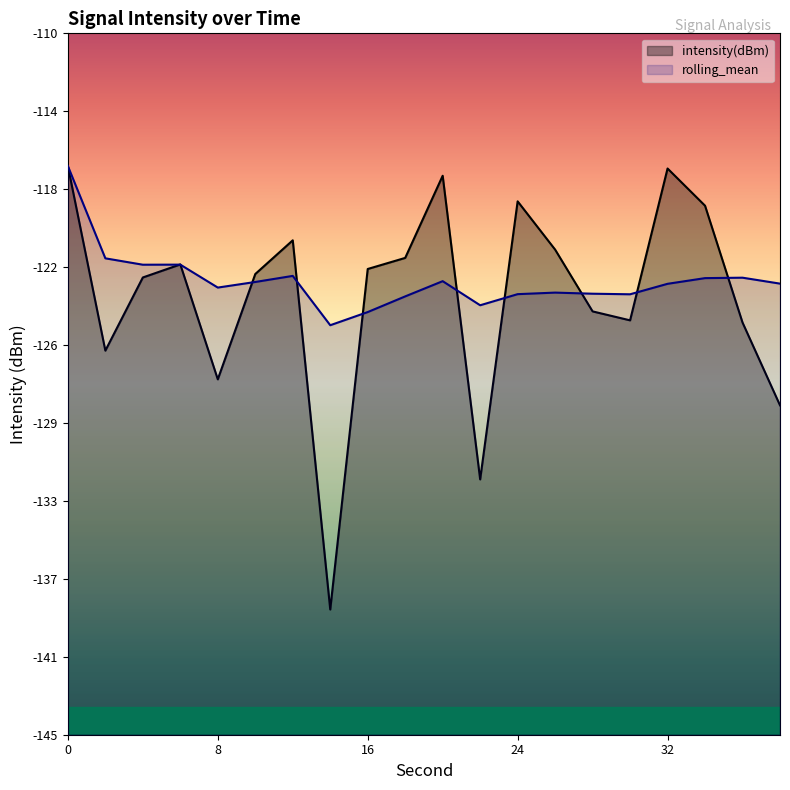

Between which two adjacent categories do rolling_mean and intensity(dBm) first intersect?

4 and 6